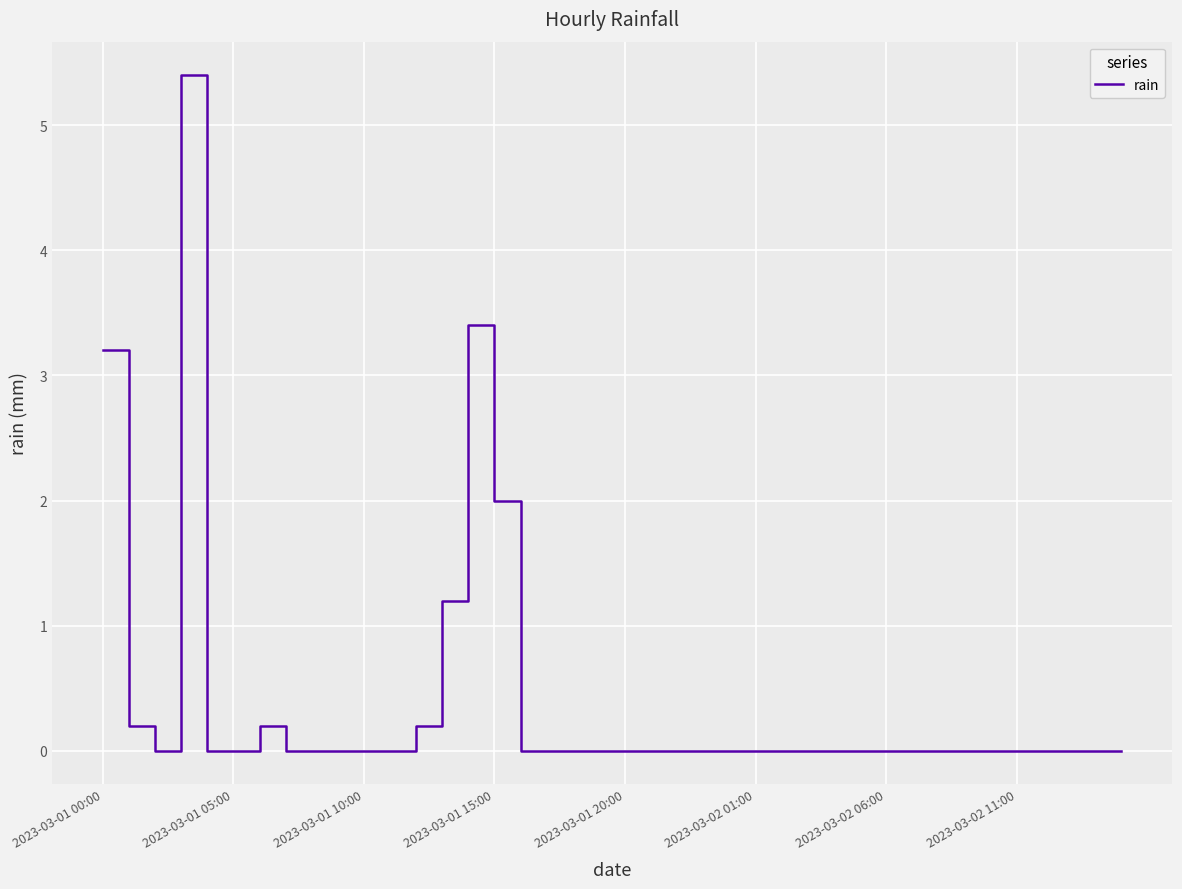

Reading left to right, transcribe all the data shown in this chart.

3.2	0.2	0.0	5.4	0.0	0.0	0.2	0.0	0.0	0.0	0.0	0.0	0.2	1.2	3.4	2.0	0.0	0.0	0.0	0.0	0.0	0.0	0.0	0.0	0.0	0.0	0.0	0.0	0.0	0.0	0.0	0.0	0.0	0.0	0.0	0.0	0.0	0.0	0.0	0.0